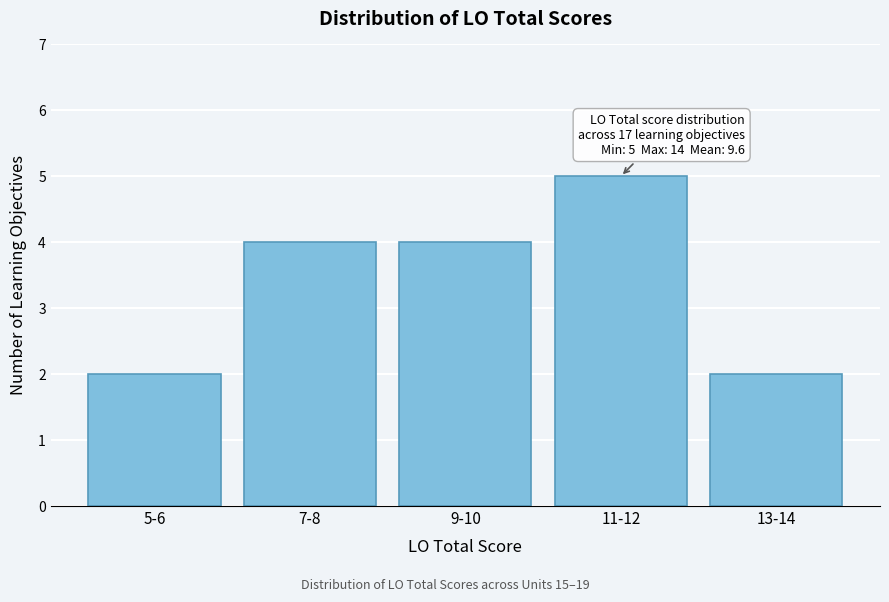

Reading left to right, extract all data points from this chart.

5-6=2	7-8=4	9-10=4	11-12=5	13-14=2